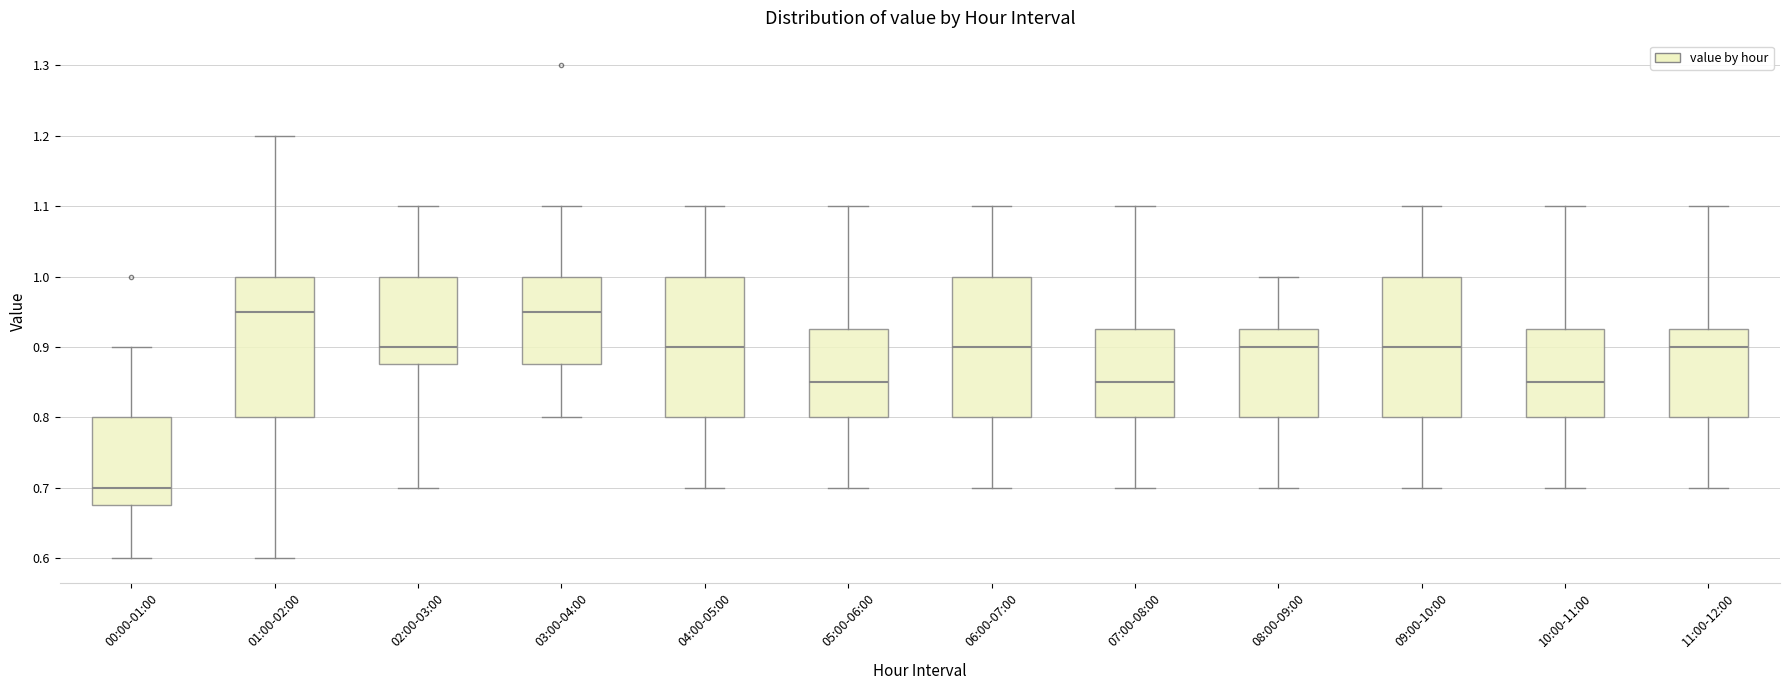

Which box's median line is the lowest?

00:00-01:00